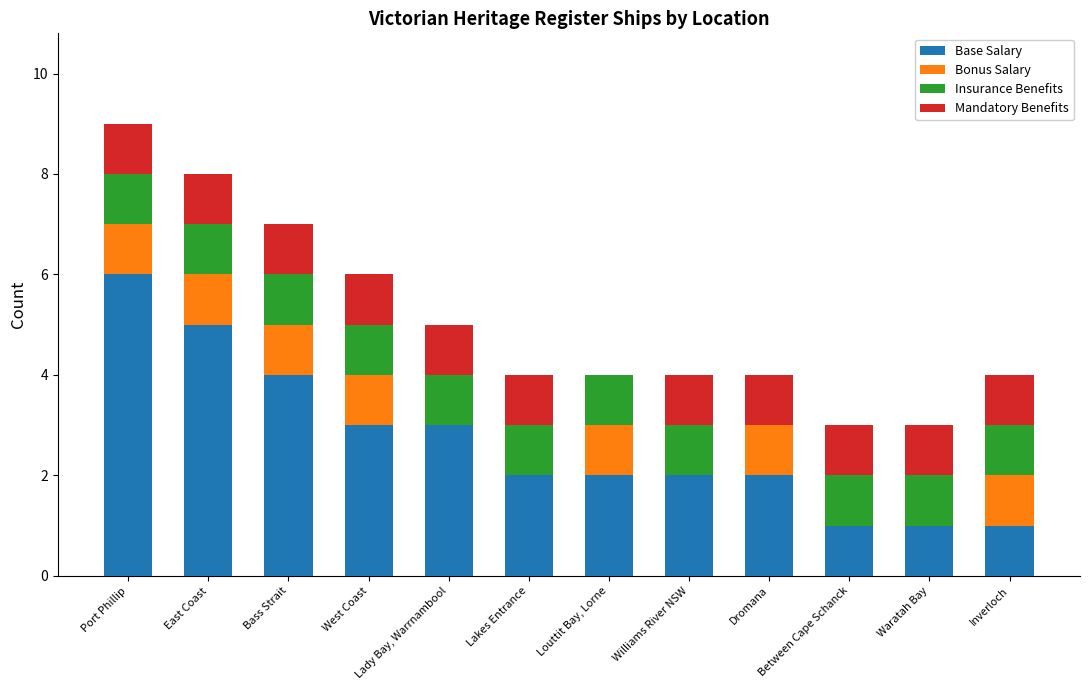

What is the sum of all Base Salary values?

32